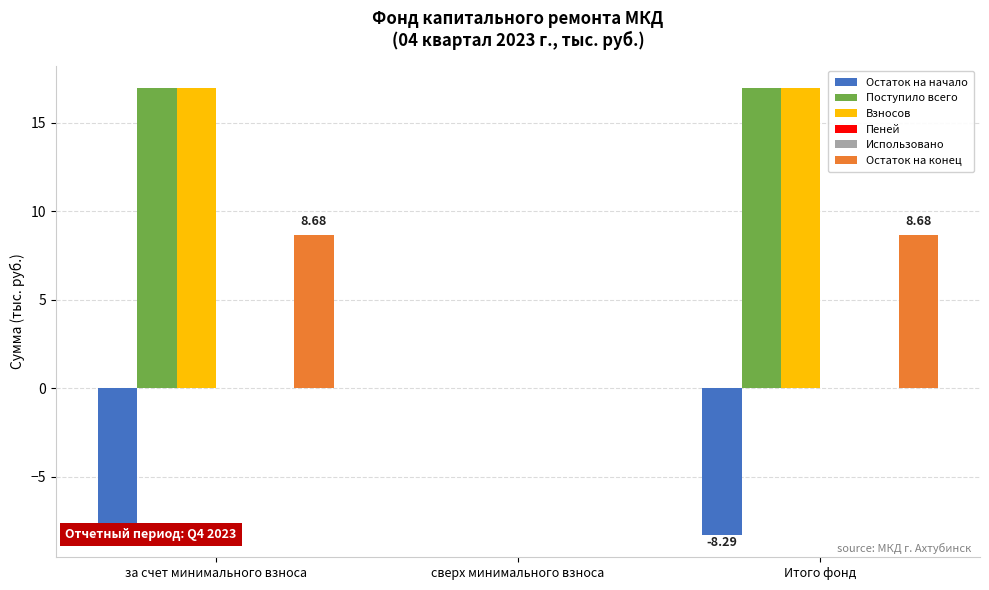

What are all the series names shown in the legend?

Остаток на начало, Поступило всего, Взносов, Пеней, Использовано, Остаток на конец